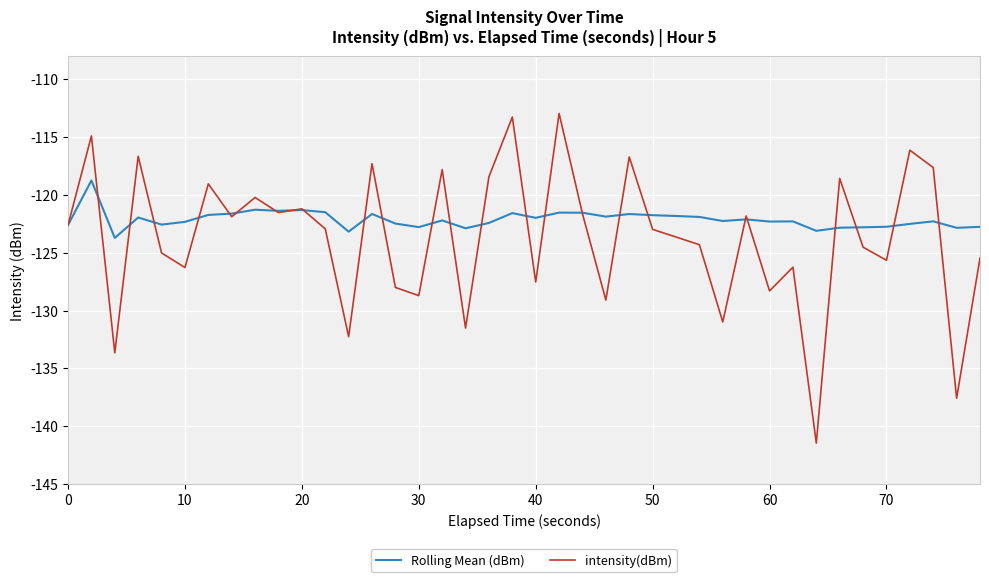

Which series has the widest spread of values?

intensity(dBm)